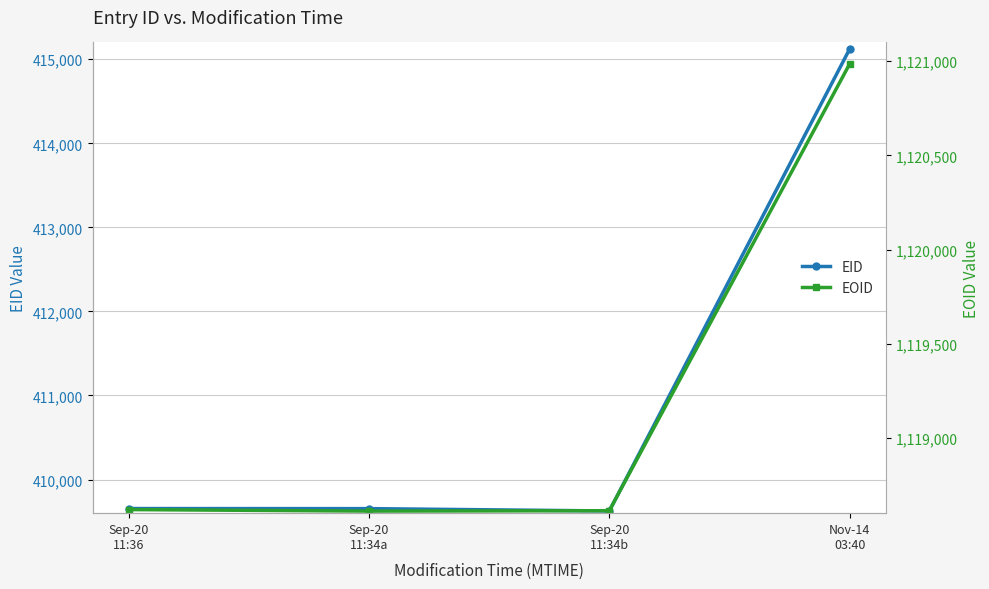

What is the difference between the maximum and minimum values in the EID series?

5496